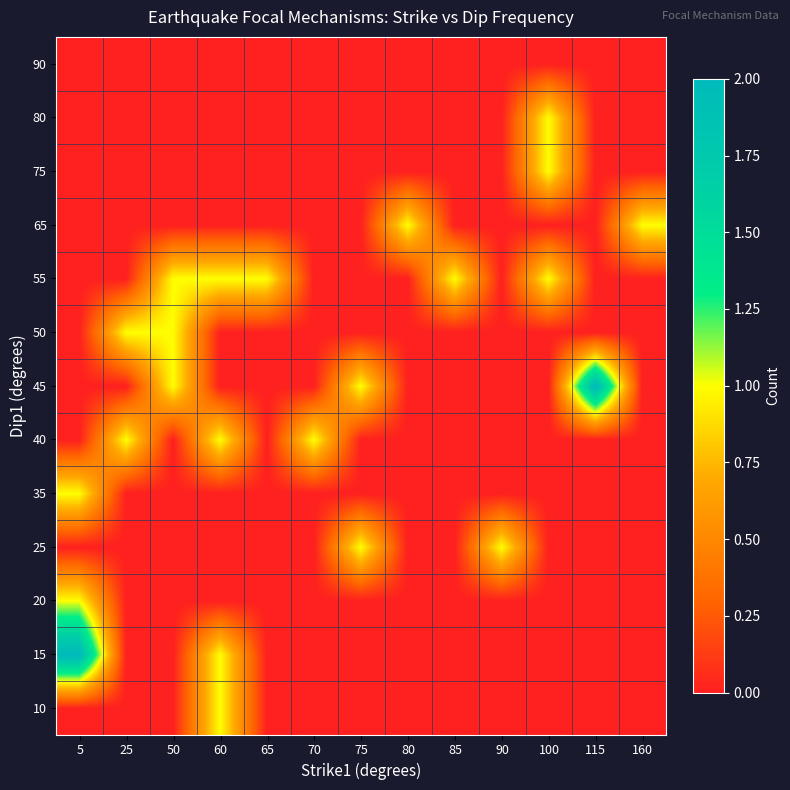

Reading left to right, what are all the values shown in this chart?

10: 5=0	25=0	50=0	60=1	65=0	70=0	75=0	80=0	85=0	90=0	100=0	115=0	160=0
15: 5=2	25=0	50=0	60=1	65=0	70=0	75=0	80=0	85=0	90=0	100=0	115=0	160=0
20: 5=1	25=0	50=0	60=0	65=0	70=0	75=0	80=0	85=0	90=0	100=0	115=0	160=0
25: 5=0	25=0	50=0	60=0	65=0	70=0	75=1	80=0	85=0	90=1	100=0	115=0	160=0
35: 5=1	25=0	50=0	60=0	65=0	70=0	75=0	80=0	85=0	90=0	100=0	115=0	160=0
40: 5=0	25=1	50=0	60=1	65=0	70=1	75=0	80=0	85=0	90=0	100=0	115=0	160=0
45: 5=0	25=0	50=1	60=0	65=0	70=0	75=1	80=0	85=0	90=0	100=0	115=2	160=0
50: 5=0	25=1	50=1	60=0	65=0	70=0	75=0	80=0	85=0	90=0	100=0	115=0	160=0
55: 5=0	25=0	50=1	60=1	65=1	70=0	75=0	80=0	85=1	90=0	100=1	115=0	160=0
65: 5=0	25=0	50=0	60=0	65=0	70=0	75=0	80=1	85=0	90=0	100=0	115=0	160=1
75: 5=0	25=0	50=0	60=0	65=0	70=0	75=0	80=0	85=0	90=0	100=1	115=0	160=0
80: 5=0	25=0	50=0	60=0	65=0	70=0	75=0	80=0	85=0	90=0	100=1	115=0	160=0
90: 5=0	25=0	50=0	60=0	65=0	70=0	75=0	80=0	85=0	90=0	100=0	115=0	160=0